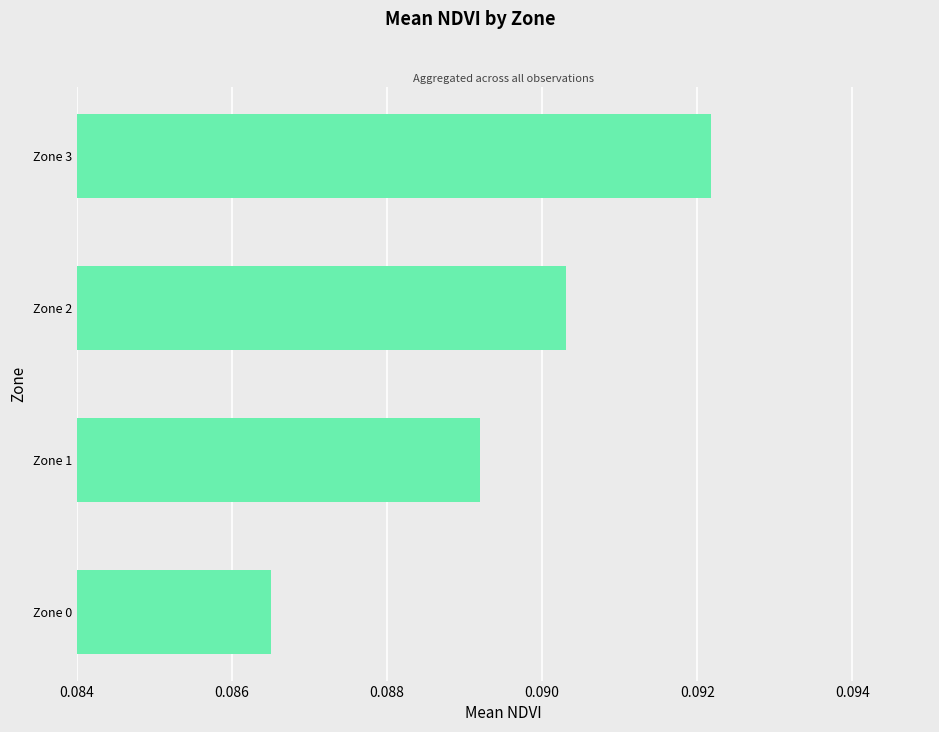

Count the values in the range 0 to 1.

4